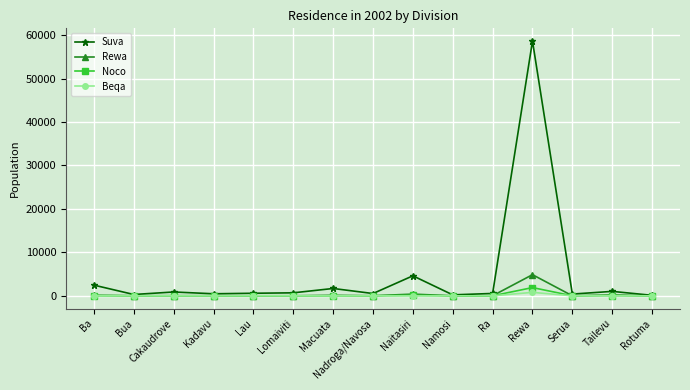

Which series has the widest spread of values?

Suva